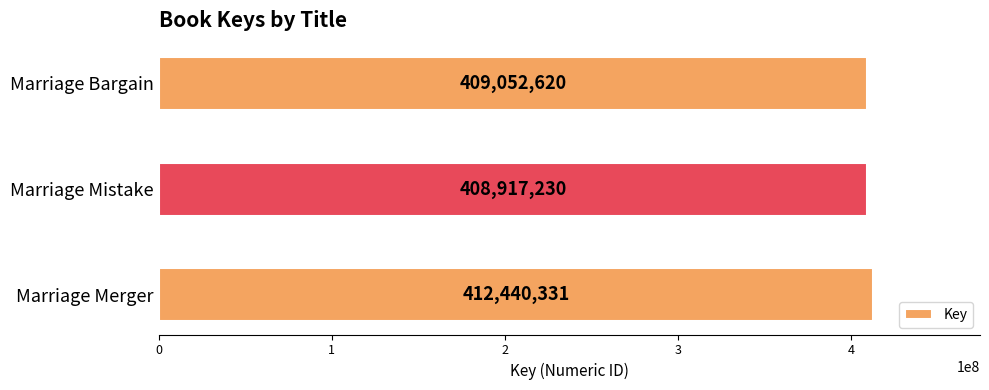

Reading bottom to top, list all the values displayed in this chart.

Marriage Merger=412440331	Marriage Mistake=408917230	Marriage Bargain=409052620